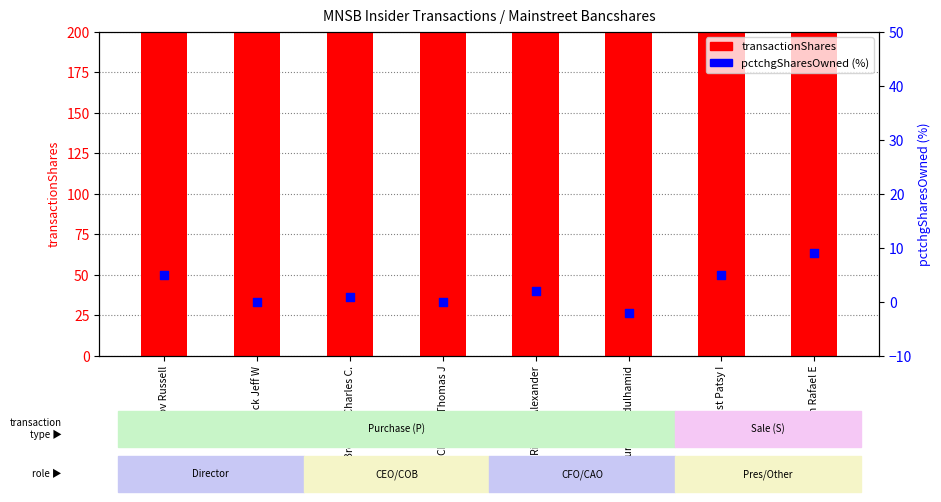

At how many categories does at least one series exceed 260?

7